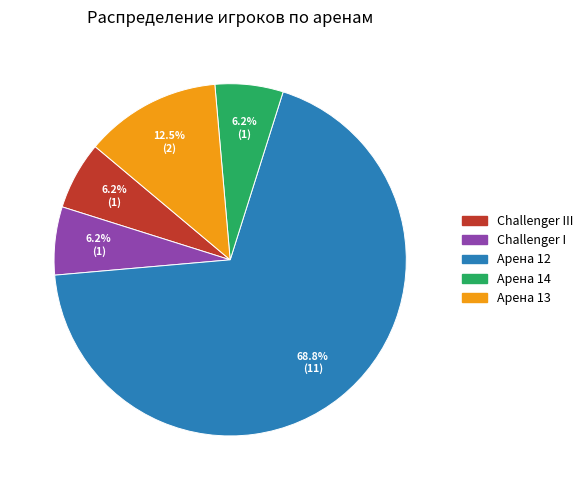

What is the largest slice in the pie chart?

Арена 12